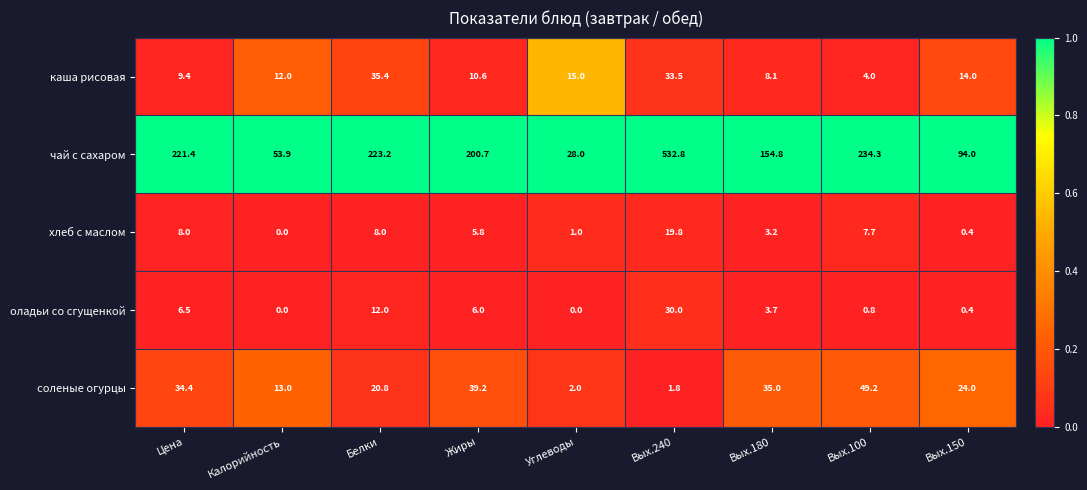

At Вых.180, list the series in order from largest to smallest.

чай с сахаром, соленые огурцы, каша рисовая, оладьи со сгущенкой, хлеб с маслом